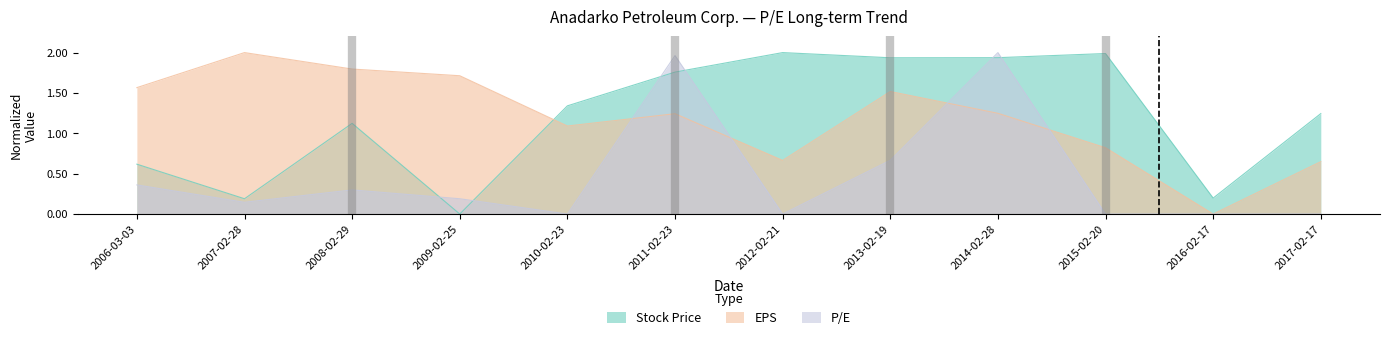

Reading left to right, extract all data points from this chart.

Stock Price: 0.6	0.2	1.1	0.0	1.3	1.8	2.0	1.9	1.9	2.0	0.2	1.2
EPS: 1.6	2.0	1.8	1.7	1.1	1.2	0.7	1.5	1.2	0.8	0.0	0.6
P/E: 0.4	0.1	0.3	0.2	0.0	2.0	0.0	0.7	2.0	0.0	0.0	0.0